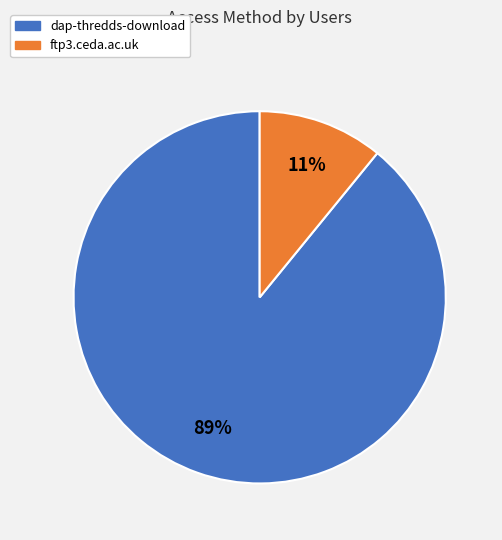

Combined, do ftp3.ceda.ac.uk and dap-thredds-download account for over 50%?

Yes